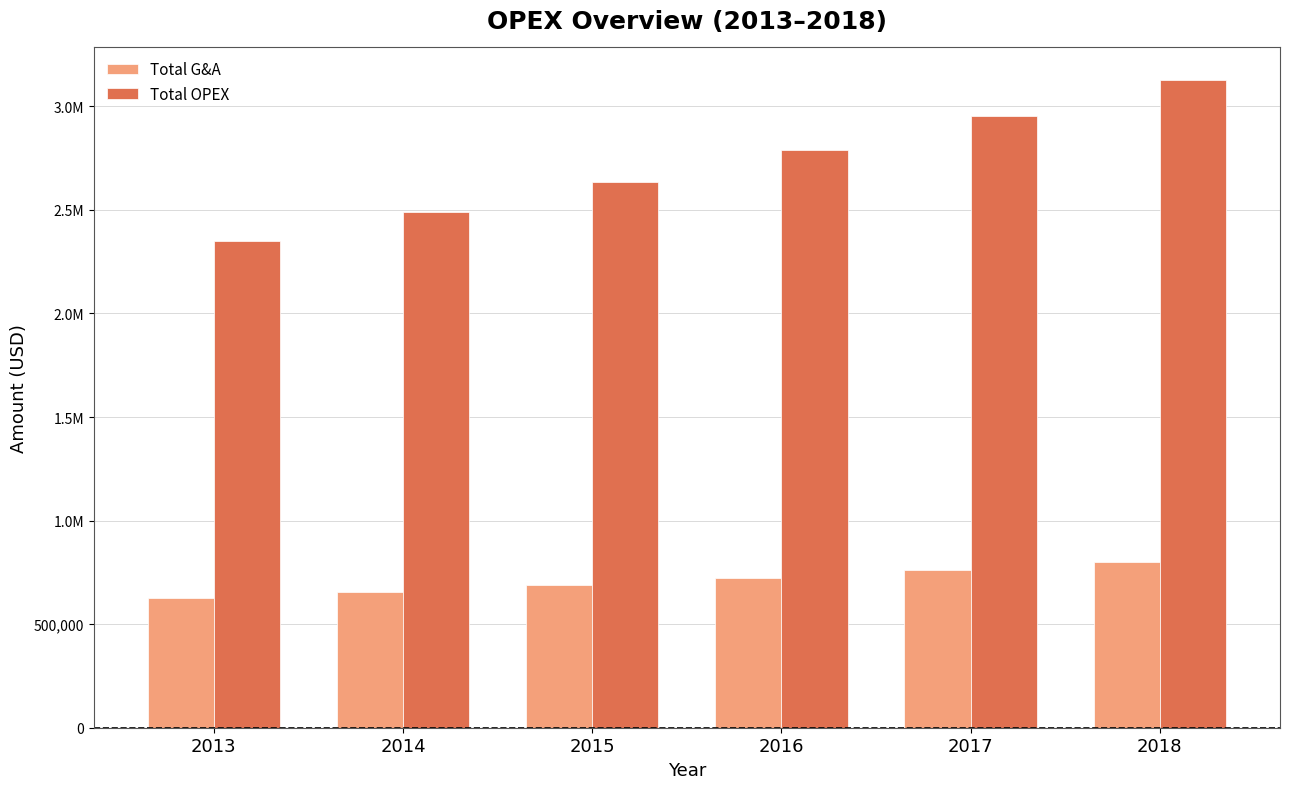

What are all the series names shown in the legend?

Total G&A, Total OPEX